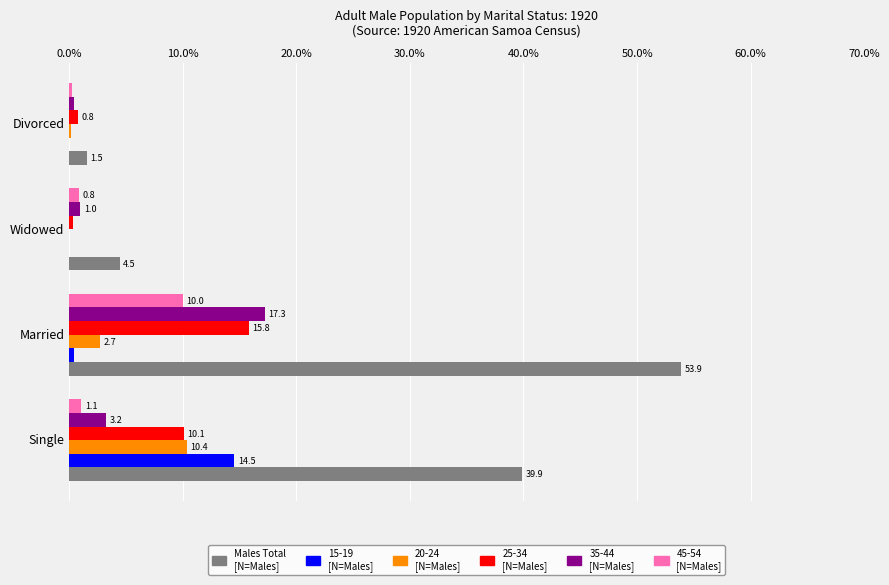

At which category is the sum across all series the highest?

Married